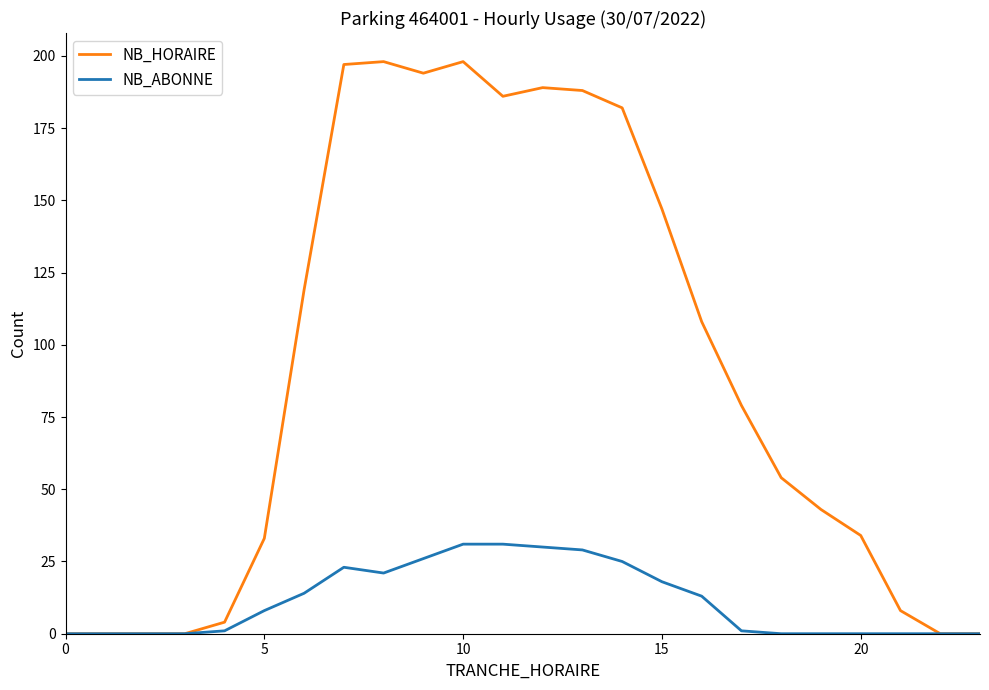

Which series has the widest spread of values?

NB_HORAIRE